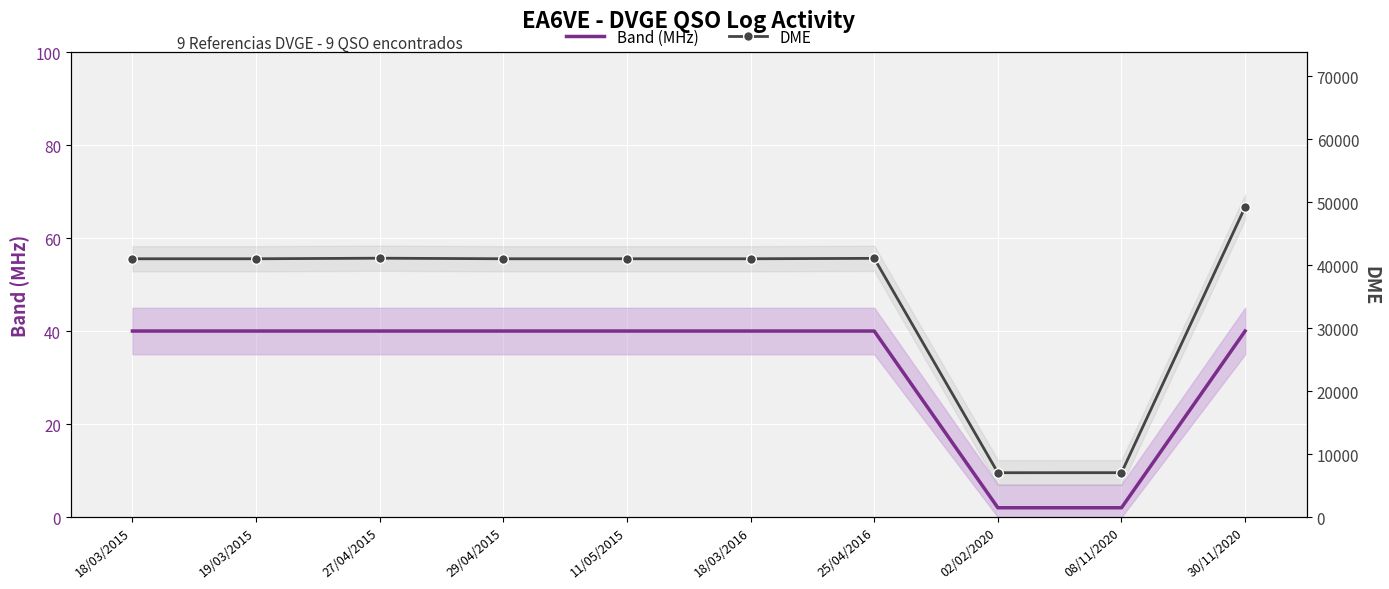

How many interior local valleys does the DME series have?

1